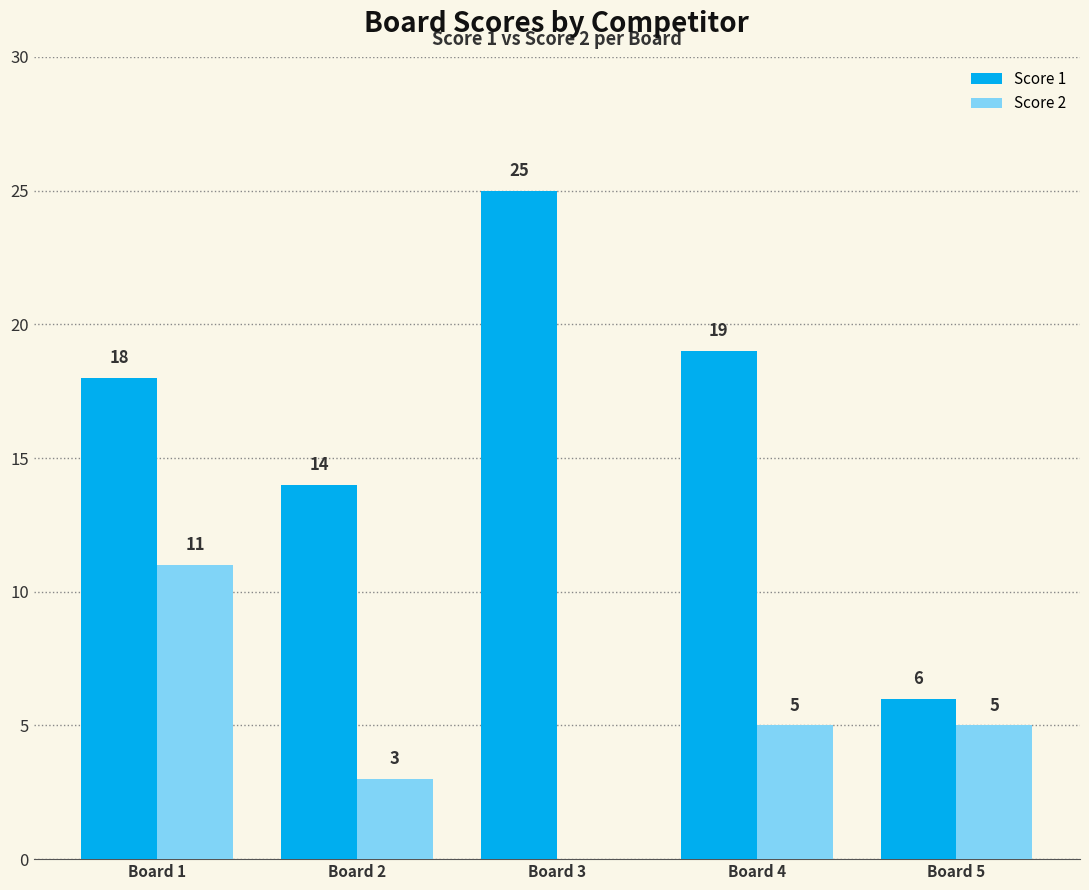

Which label corresponds to the largest value in the chart?

Board 3